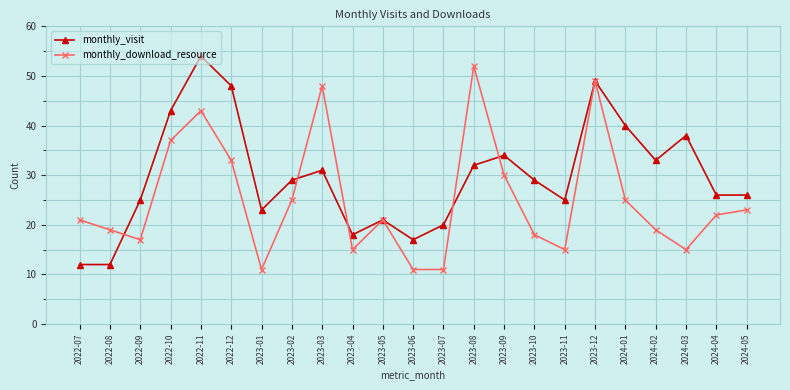

Rank the series at 2024-03 from highest to lowest value.

monthly_visit, monthly_download_resource